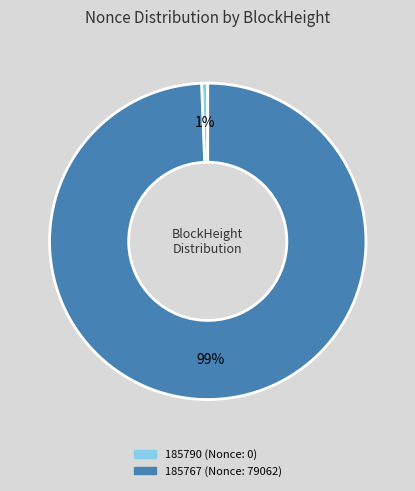

Which category has the biggest portion of the pie?

185767